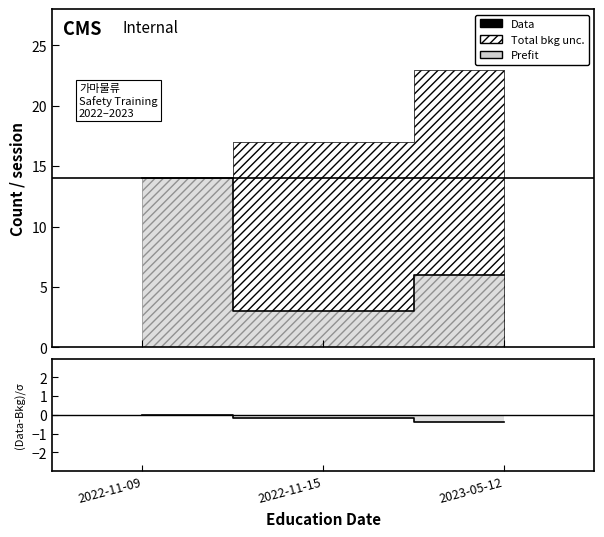

Reading left to right, transcribe all the data shown in this chart.

Cumulative Completions: 0.0	-0.2	-0.4
Session Count: 14.0	3.0	6.0